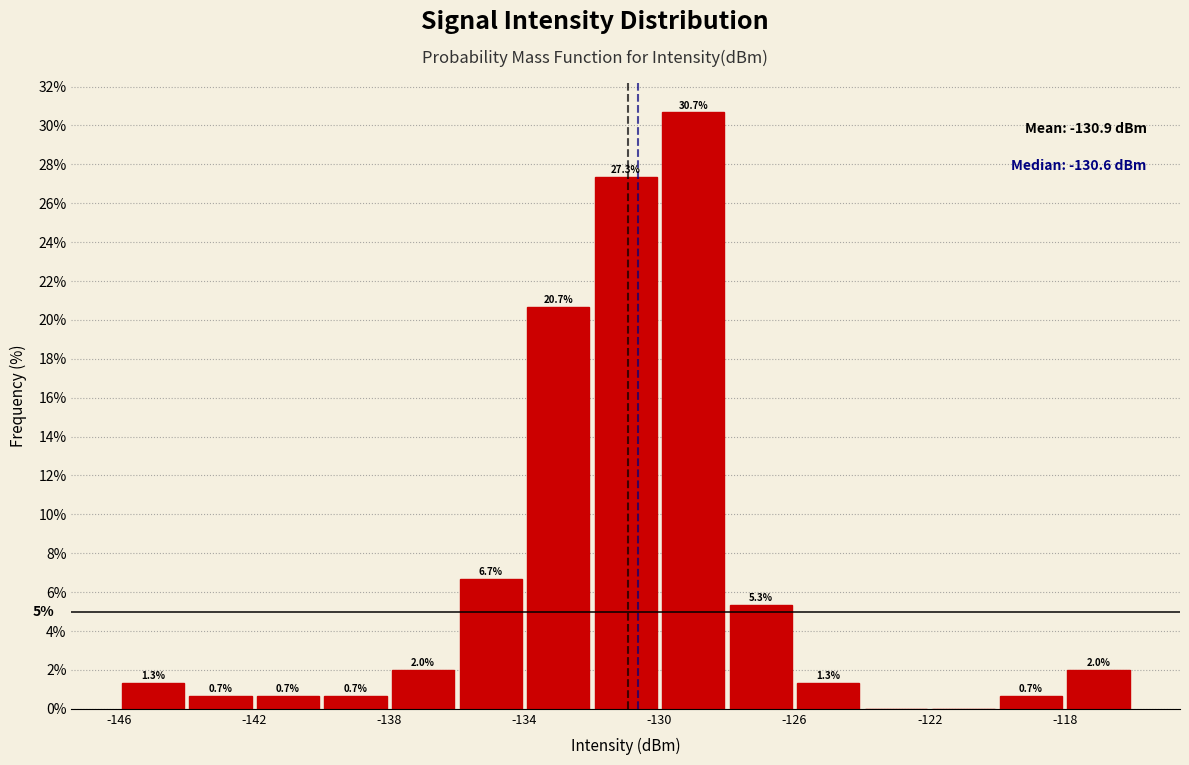

Over which range of the x-axis is the bar tallest?

-130 to -128